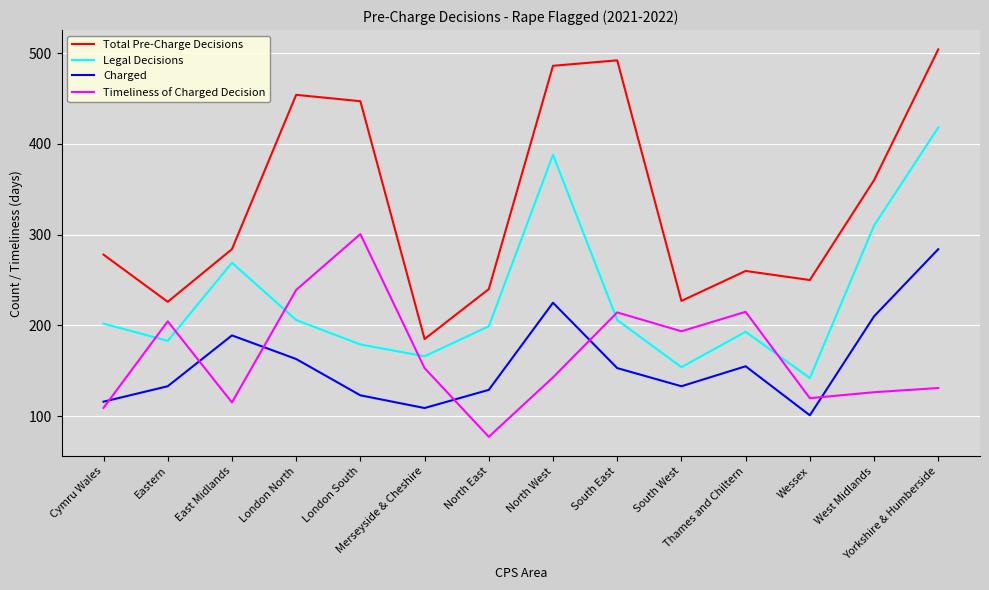

How many intersections are there between Legal Decisions and Timeliness of Charged Decision?

6